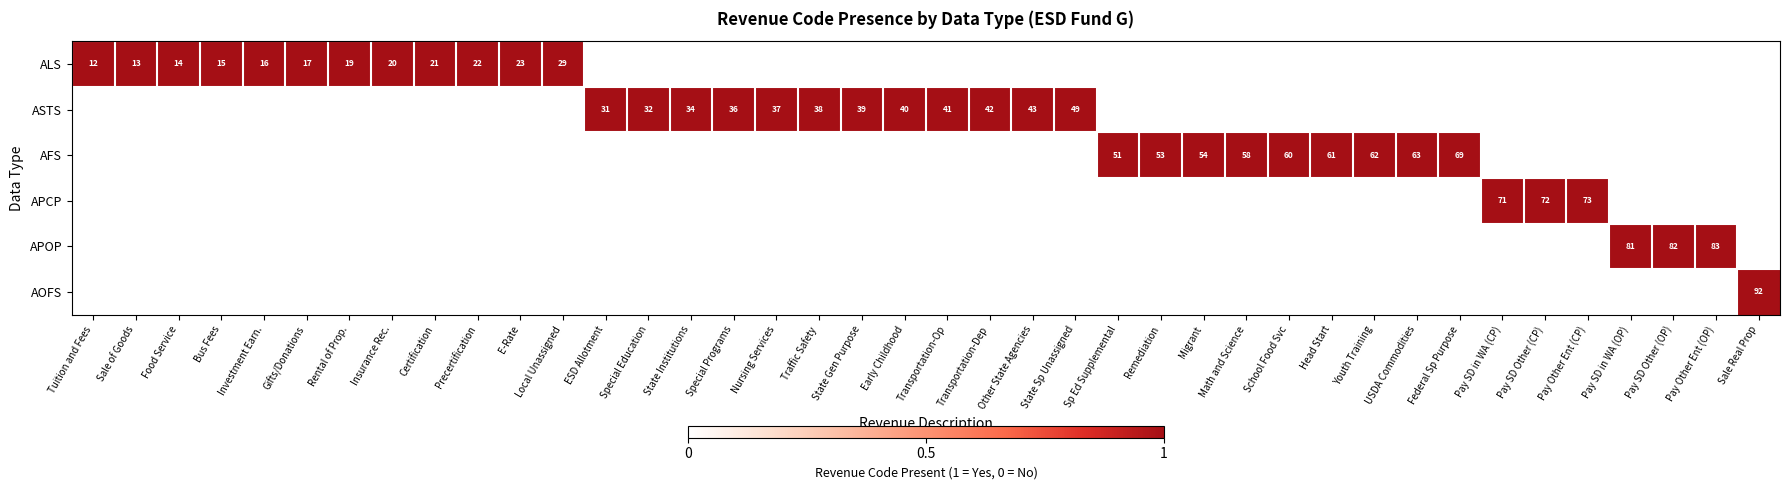

Rank the categories by APOP value from highest to lowest.

Pay SD in WA (OP), Pay SD Other (OP), Pay Other Ent (OP), Tuition and Fees, Sale of Goods, Food Service, Bus Fees, Investment Earn., Gifts/Donations, Rental of Prop., Insurance Rec., Certification, Precertification, E-Rate, Local Unassigned, ESD Allotment, Special Education, State Institutions, Special Programs, Nursing Services, Traffic Safety, State Gen Purpose, Early Childhood, Transportation-Op, Transportation-Dep, Other State Agencies, State Sp Unassigned, Sp Ed Supplemental, Remediation, Migrant, Math and Science, School Food Svc, Head Start, Youth Training, USDA Commodities, Federal Sp Purpose, Pay SD in WA (CP), Pay SD Other (CP), Pay Other Ent (CP), Sale Real Prop